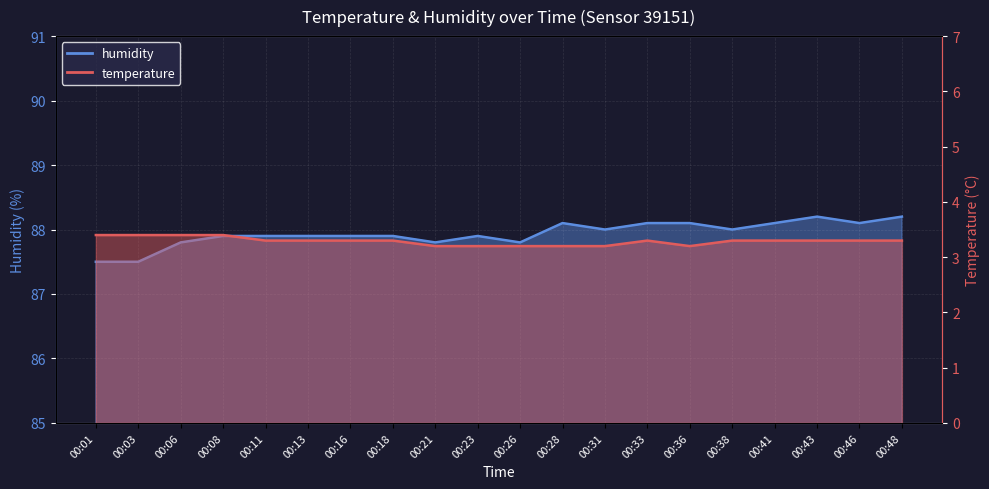

At which category is the sum across all series the highest?

00:43